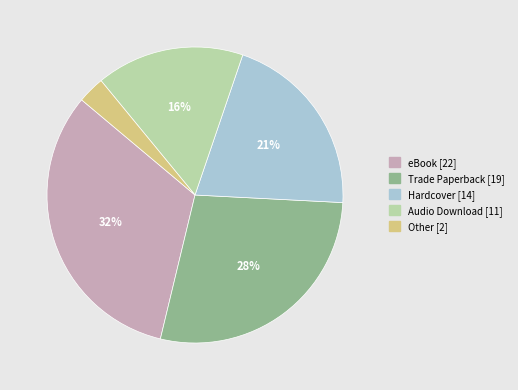

To the nearest percent, what percentage of the pie is Audio Download?

16%